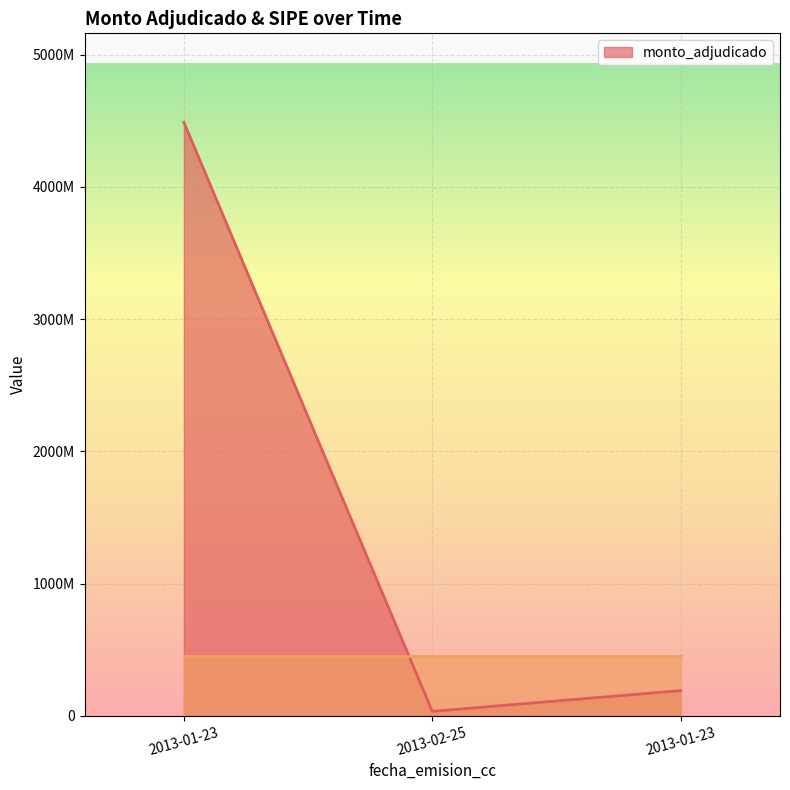

How many lines are shown in the chart?

1